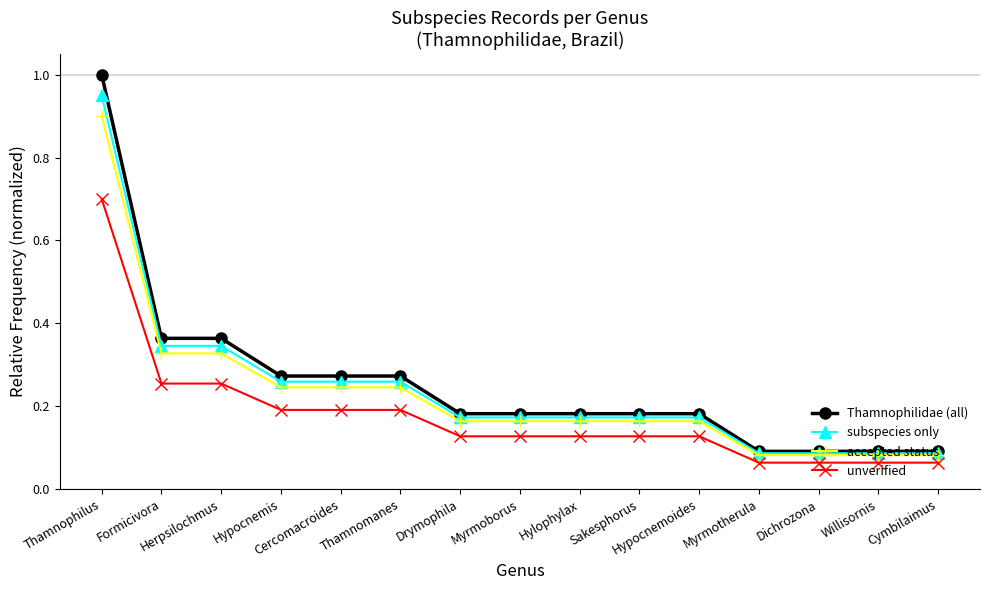

Which series has the widest spread of values?

Thamnophilidae (all)